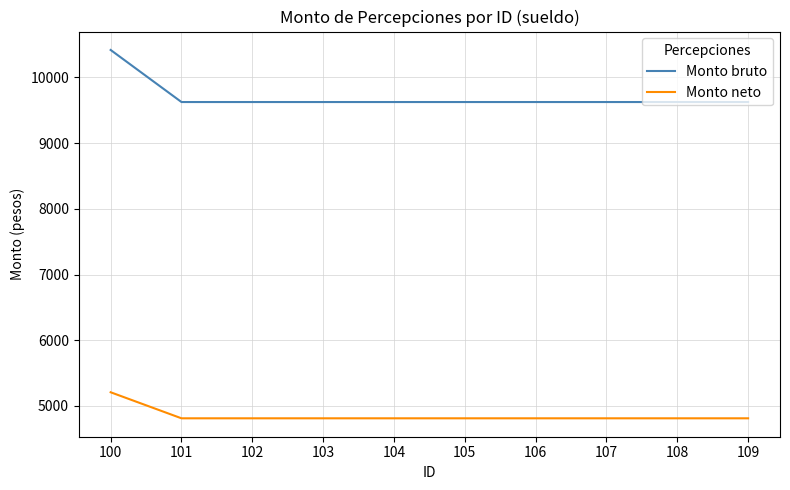

What is the difference between the highest and lowest values at 104?

4812.5